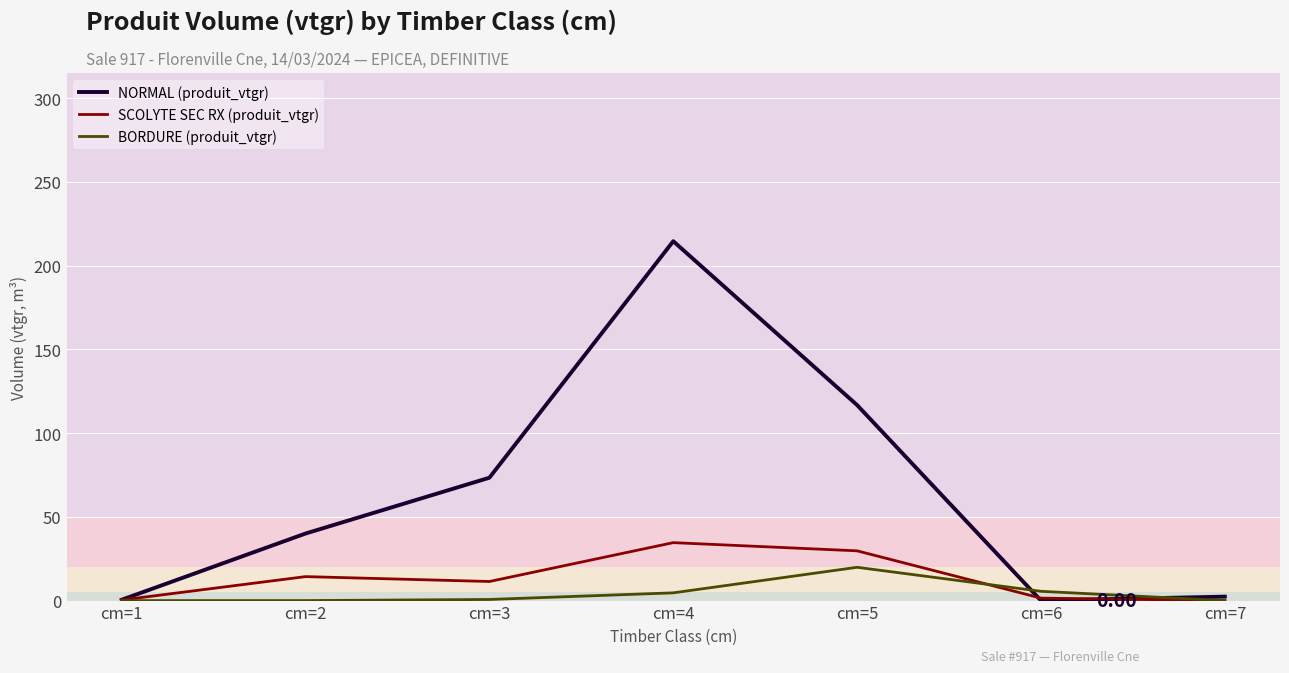

List the series in order of their peak value, highest first.

NORMAL (produit_vtgr), SCOLYTE SEC RX (produit_vtgr), BORDURE (produit_vtgr)